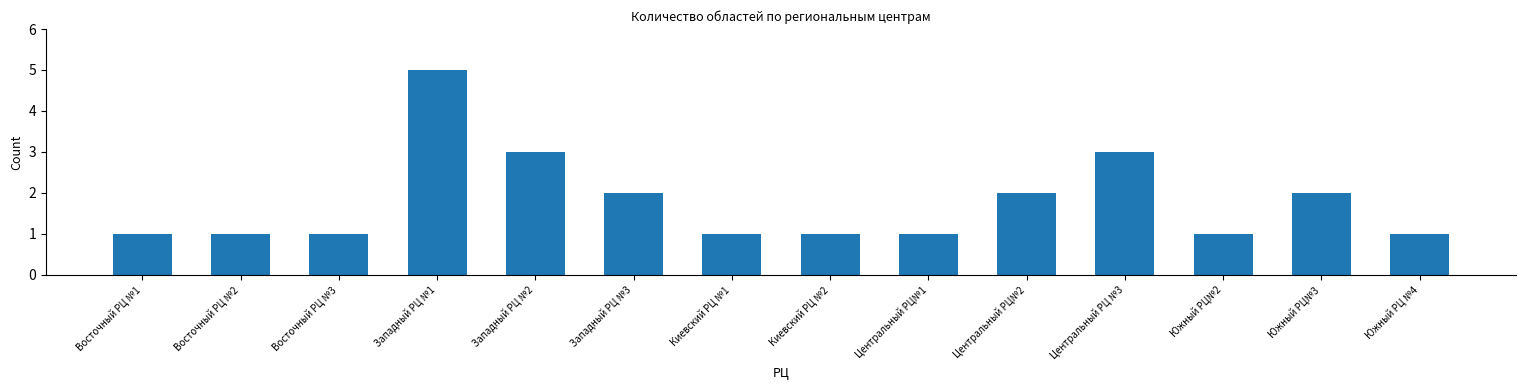

What is the greatest value displayed?

5